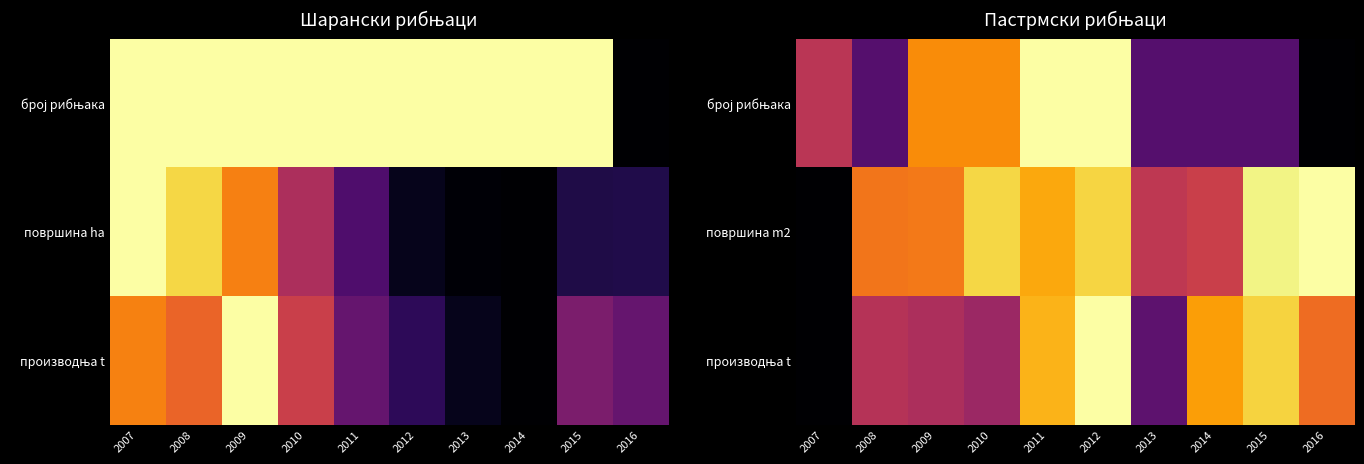

Rank the series by their average value, from lowest to highest.

број рибњака, производња t, површина m2